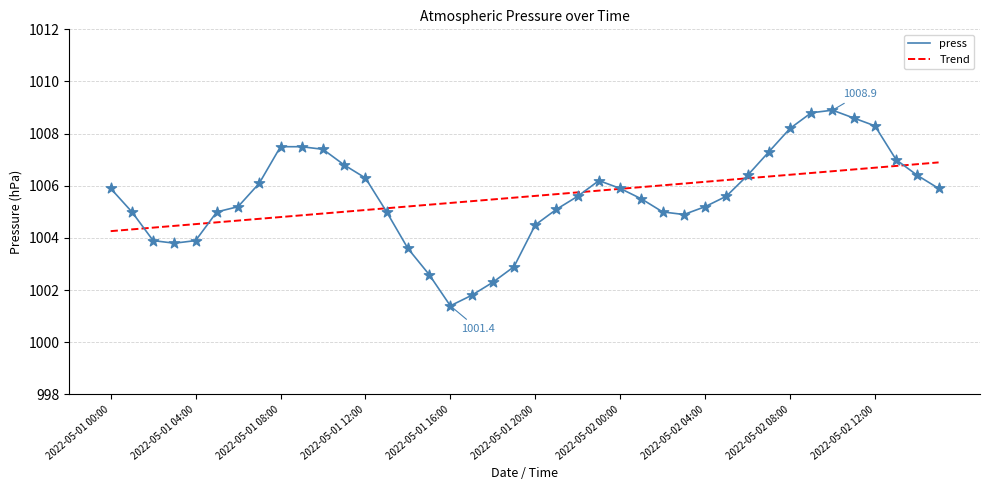

Which series has the largest range (max minus min)?

press